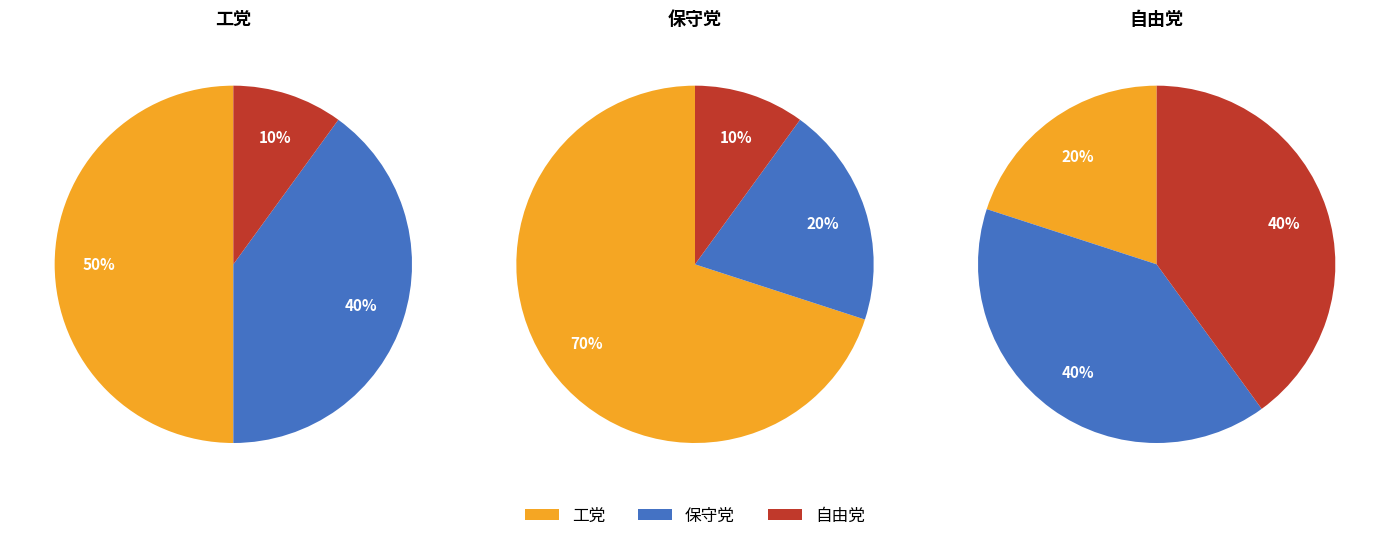

The 自由党 slice represents 40% of the pie. True or false?

True